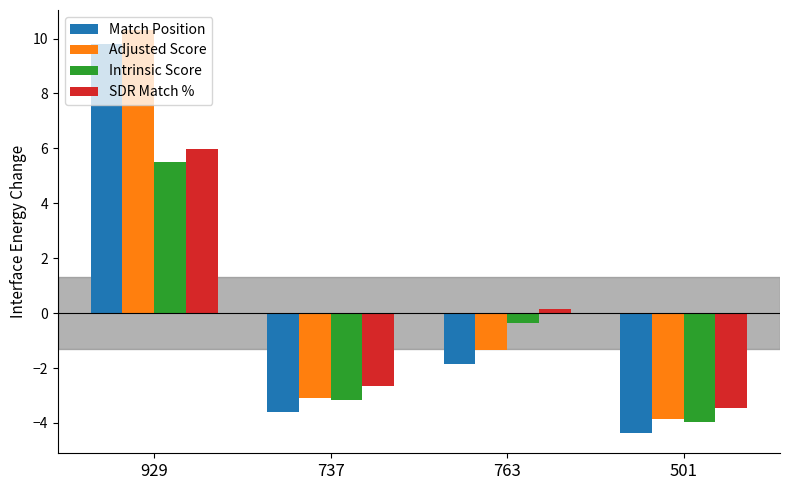

What is the average value of the Adjusted Score series?

0.5